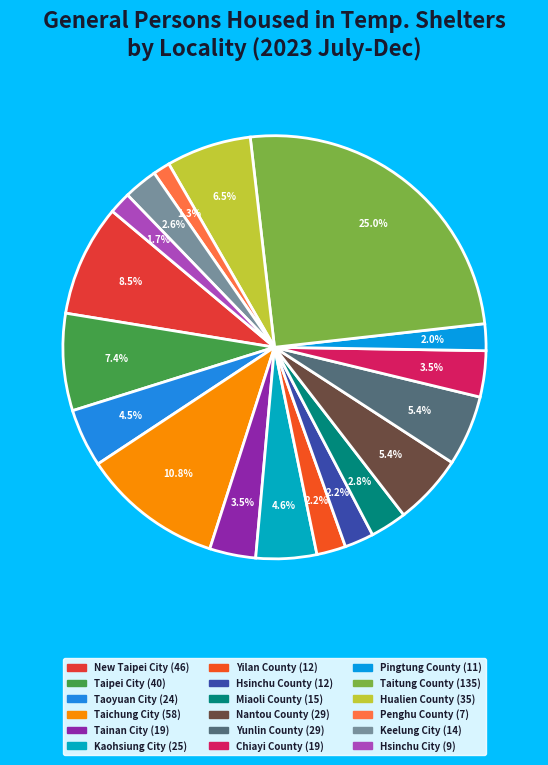

Is there a majority slice in this chart?

No